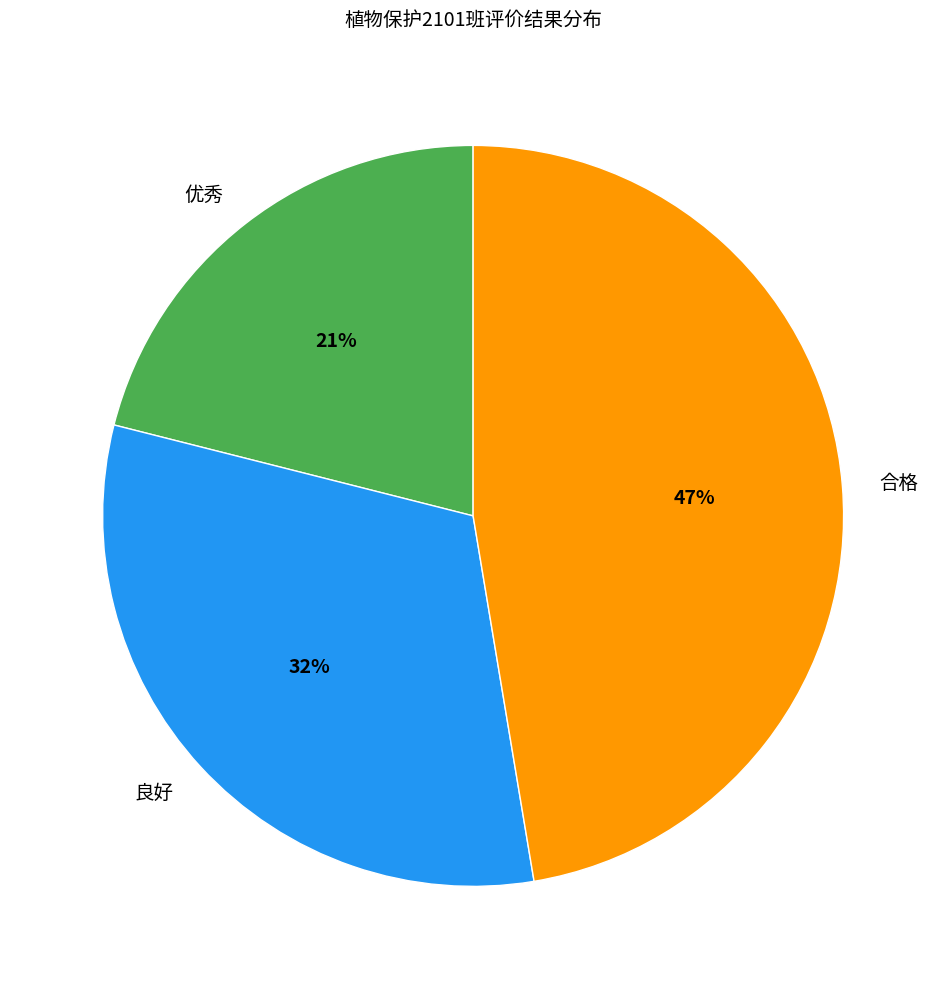

Count the number of slices in the pie.

3